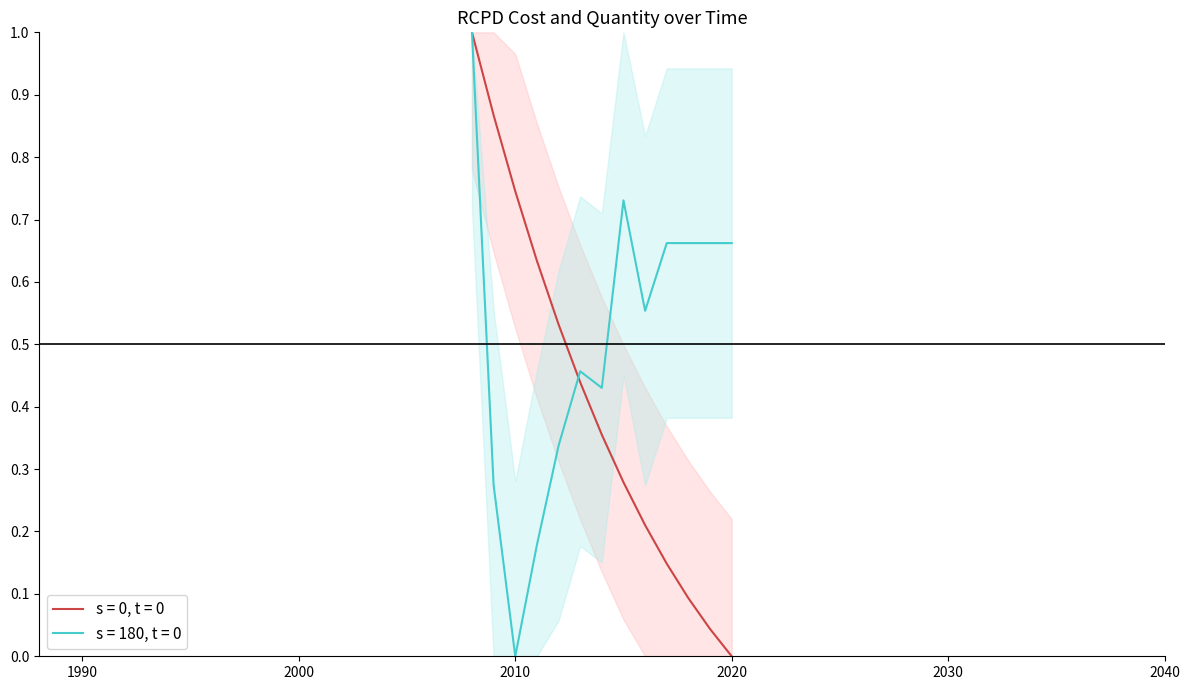

Is it true that mw_cost equals 0.0 at 2019?

True